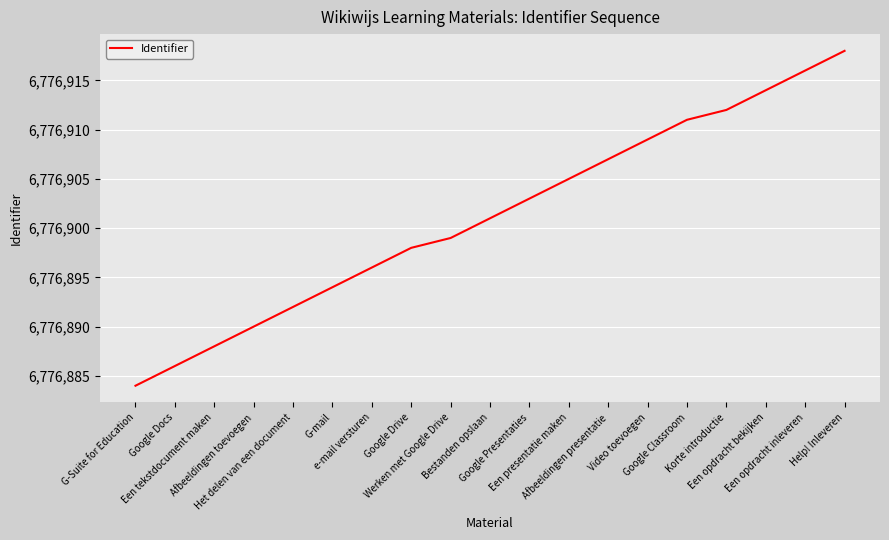

What position from the left is Video toevoegen?

14